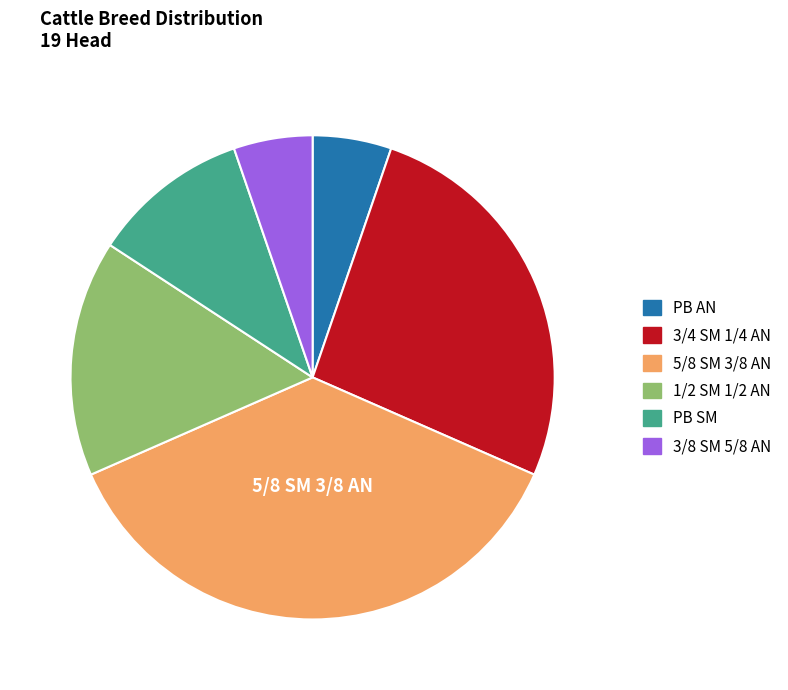

The PB SM slice represents 21% of the pie. True or false?

False